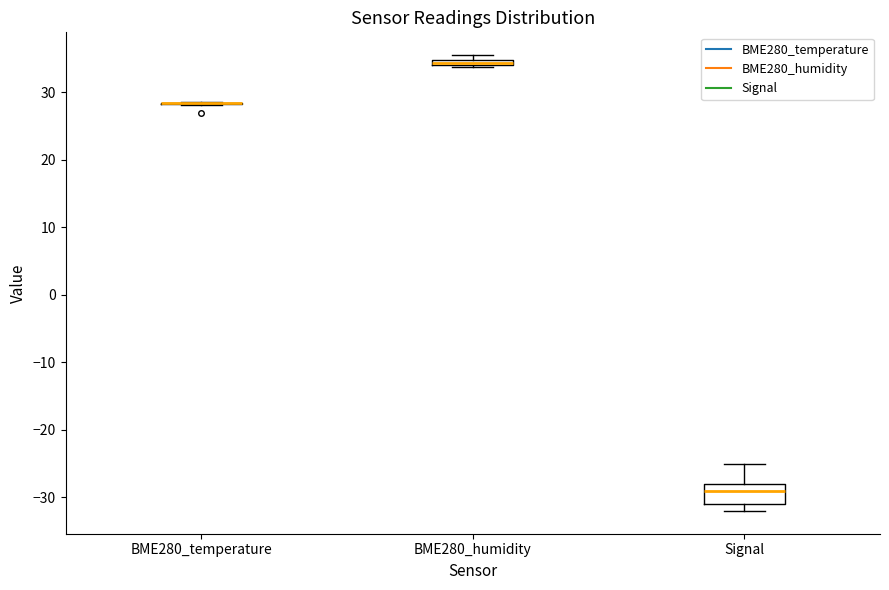

Where is the lower edge of the box for BME280_humidity on the y-axis? The values are not printed on the chart, so give them approximately, as read against the axis.

34